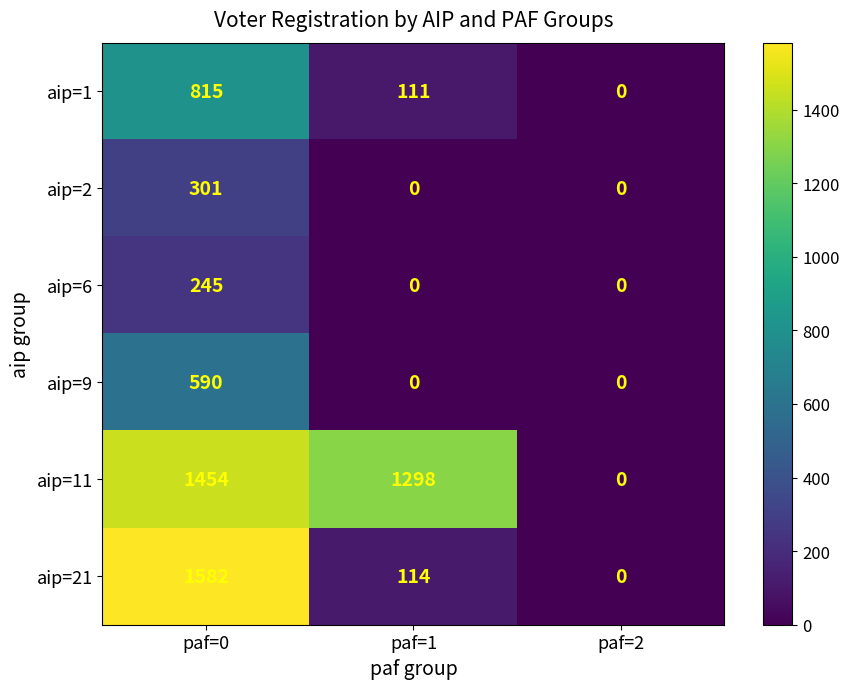

Which category has the highest value across all series?

paf=0